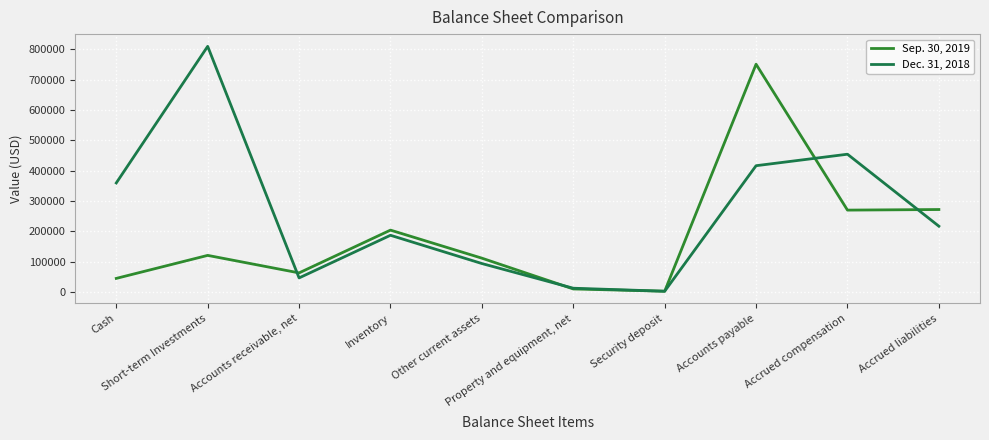

Rank the categories by Dec. 31, 2018 value from highest to lowest.

Short-term Investments, Accrued compensation, Accounts payable, Cash, Accrued liabilities, Inventory, Other current assets, Accounts receivable, net, Property and equipment, net, Security deposit